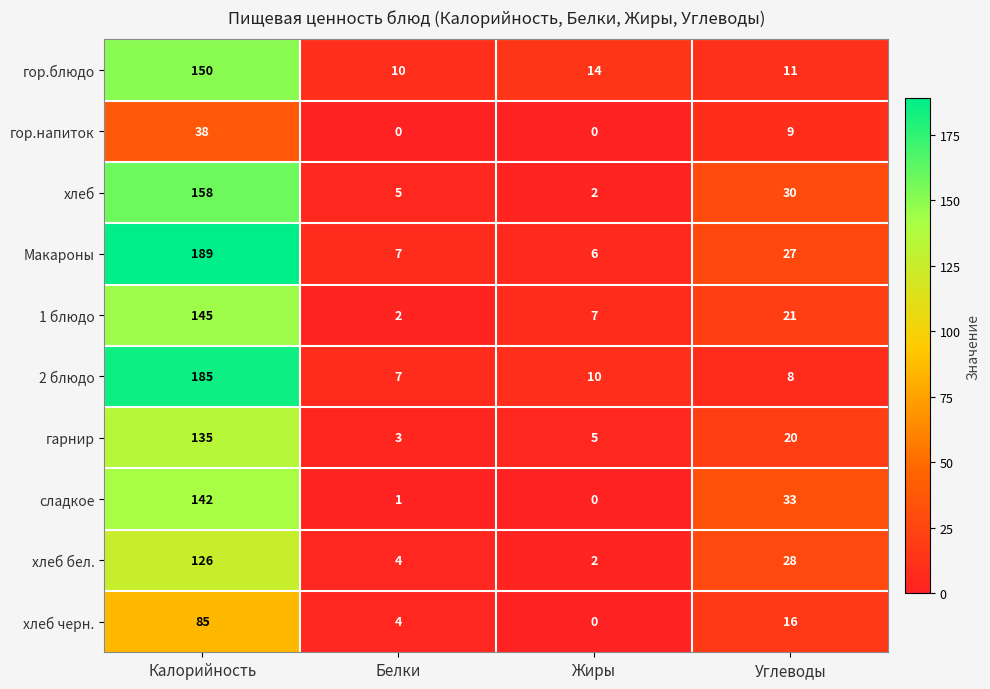

At which category is the sum across all series the highest?

Калорийность